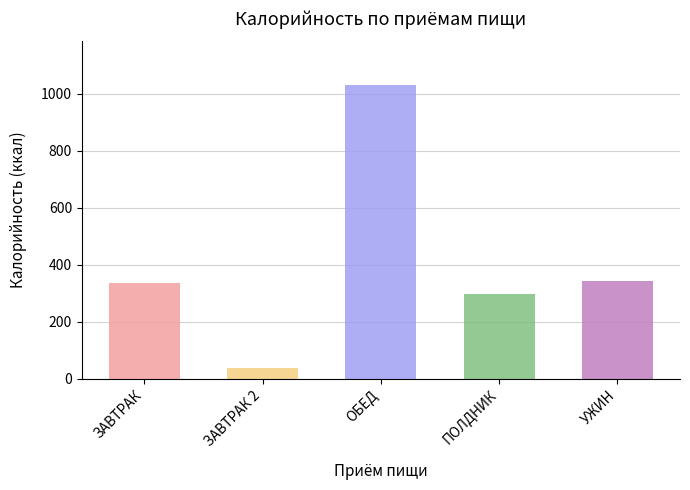

What is the difference between the maximum and second lowest values?

732.6